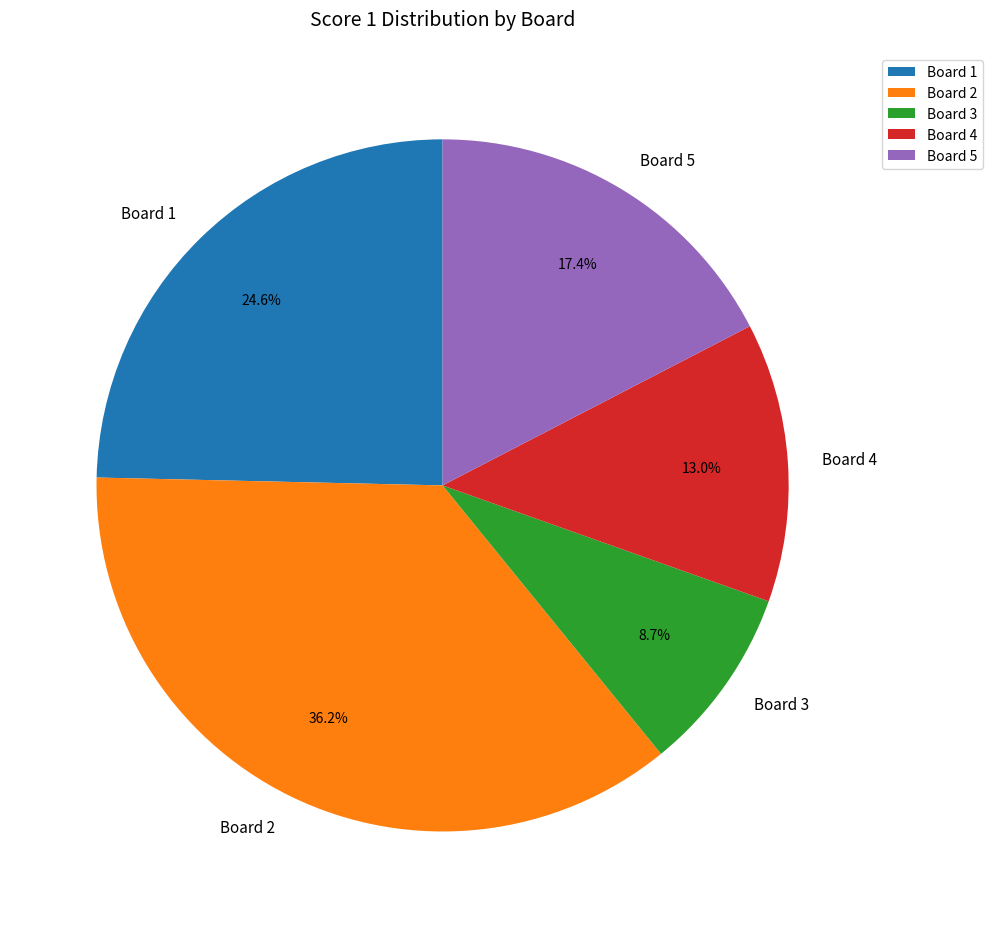

To the nearest percent, what portion does Board 5 represent?

17%